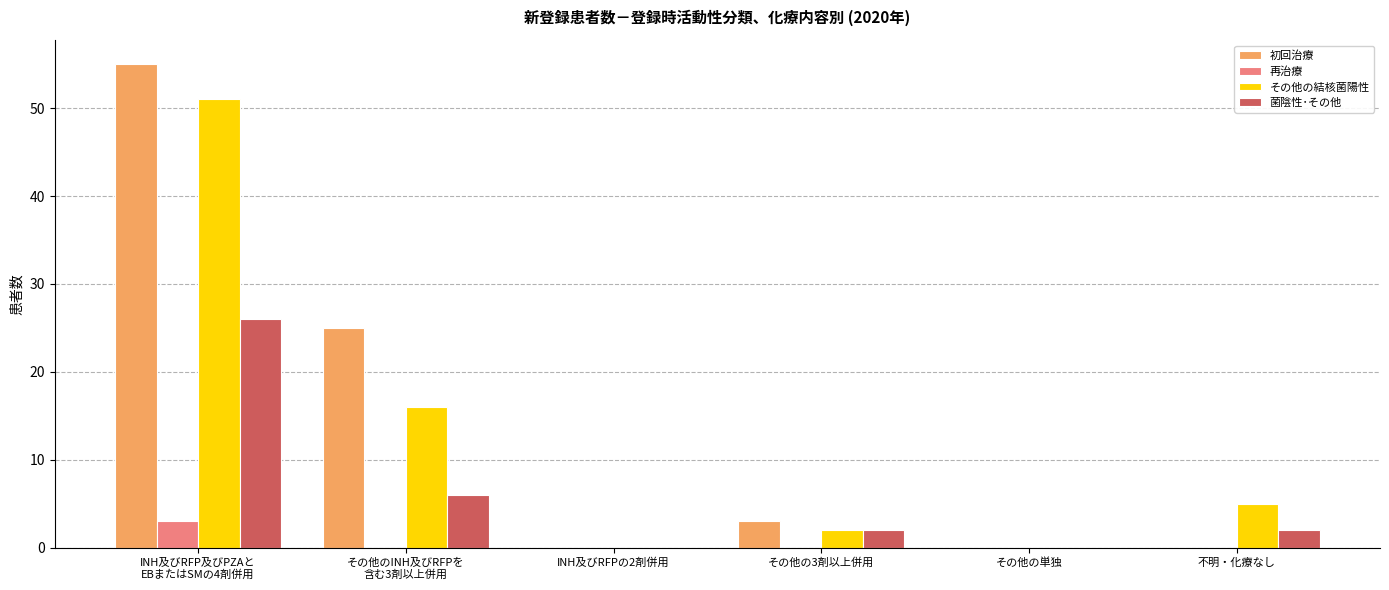

Which series changed the most between その他の単独 and 不明・化療なし?

その他の結核菌陽性